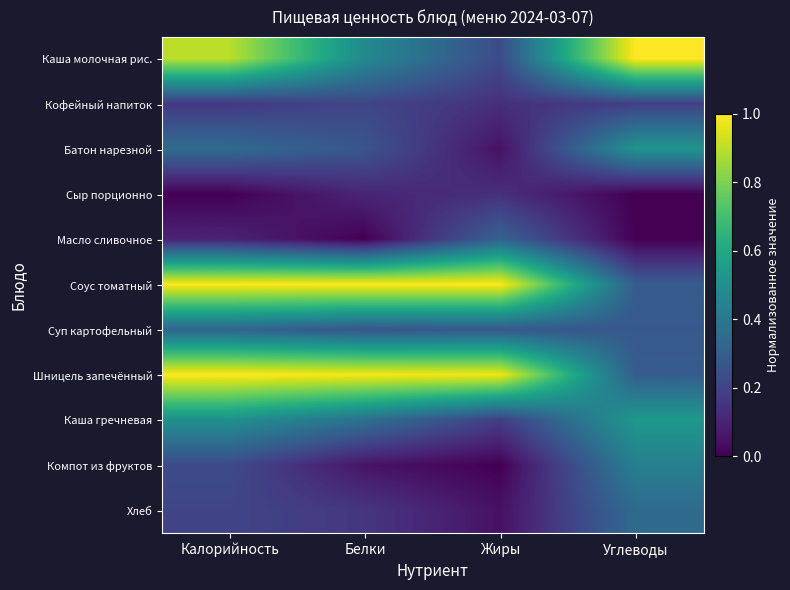

What is the difference between the highest and lowest values at Углеводы?

1.0